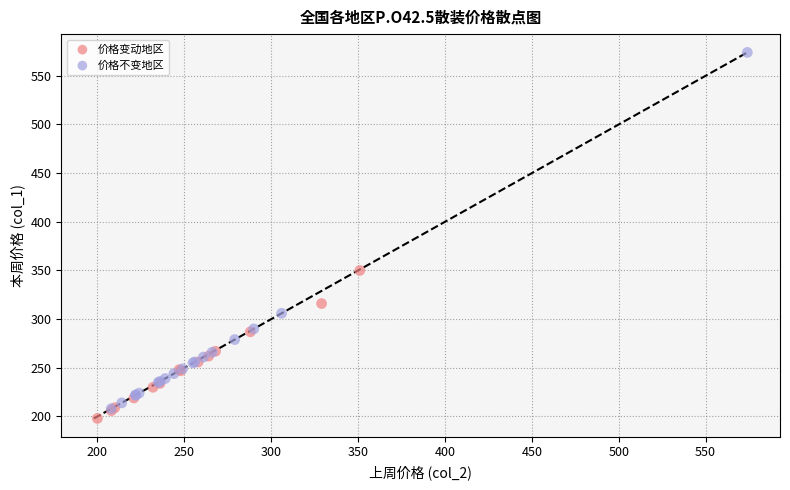

Which series reaches the maximum Y coordinate?

价格不变地区